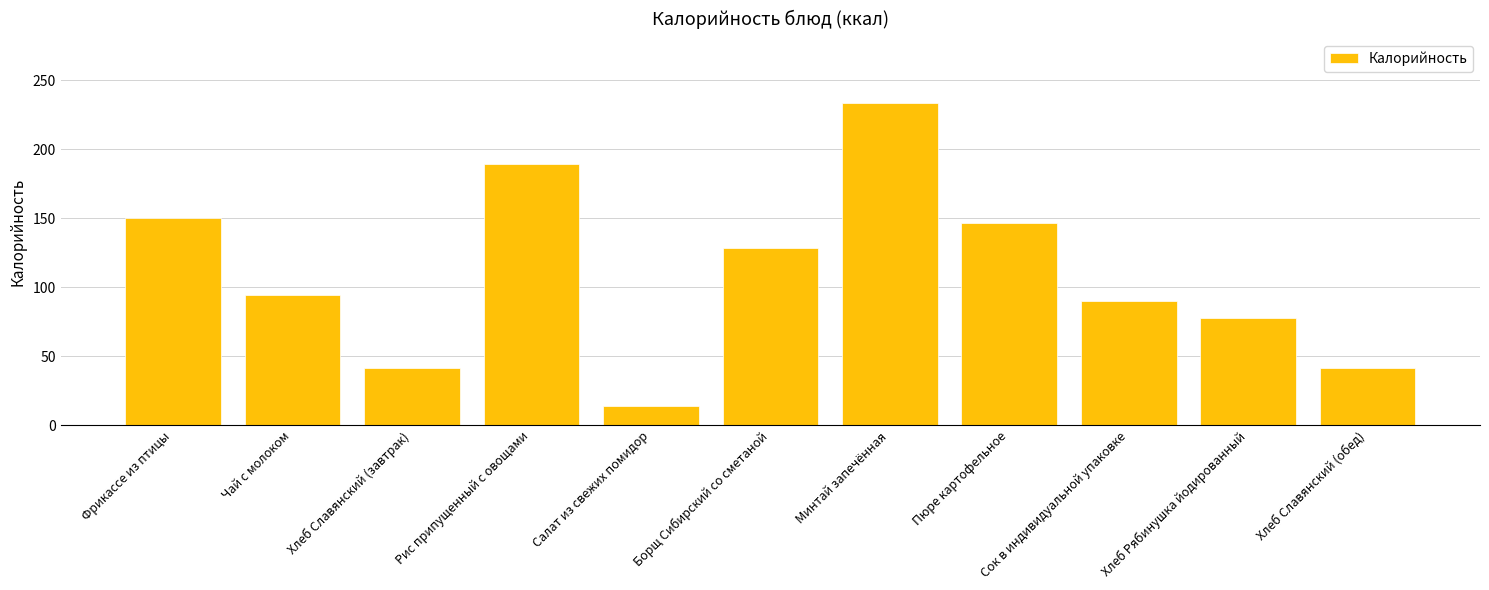

What is the label of the 6th bar from the right?

Борщ Сибирский со сметаной